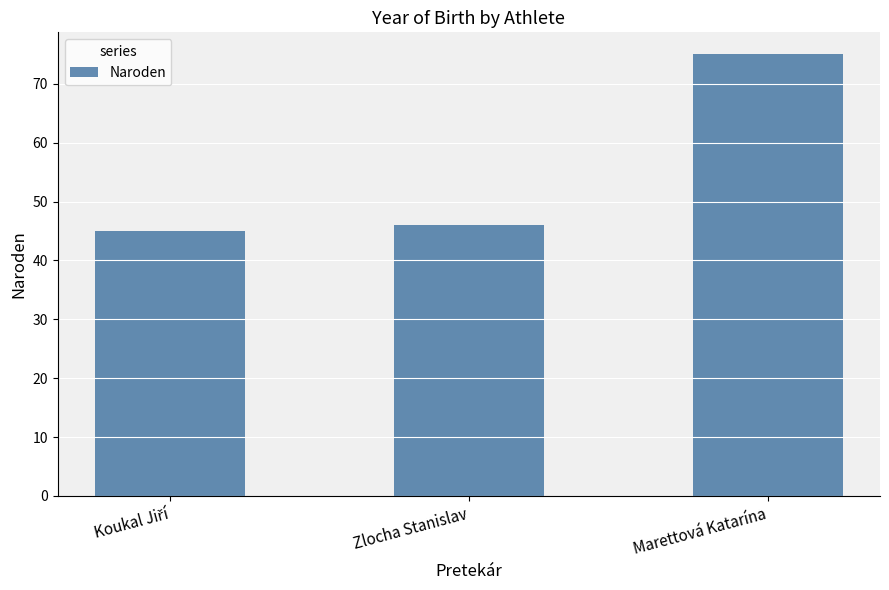

True or false: the data shows 21 at Marettová Katarína.

False